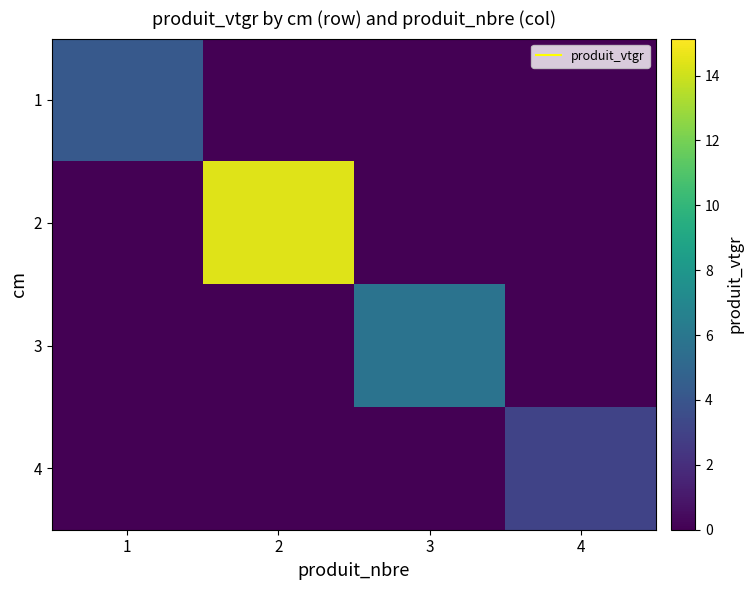

Which series changed the most between 1 and 4?

1